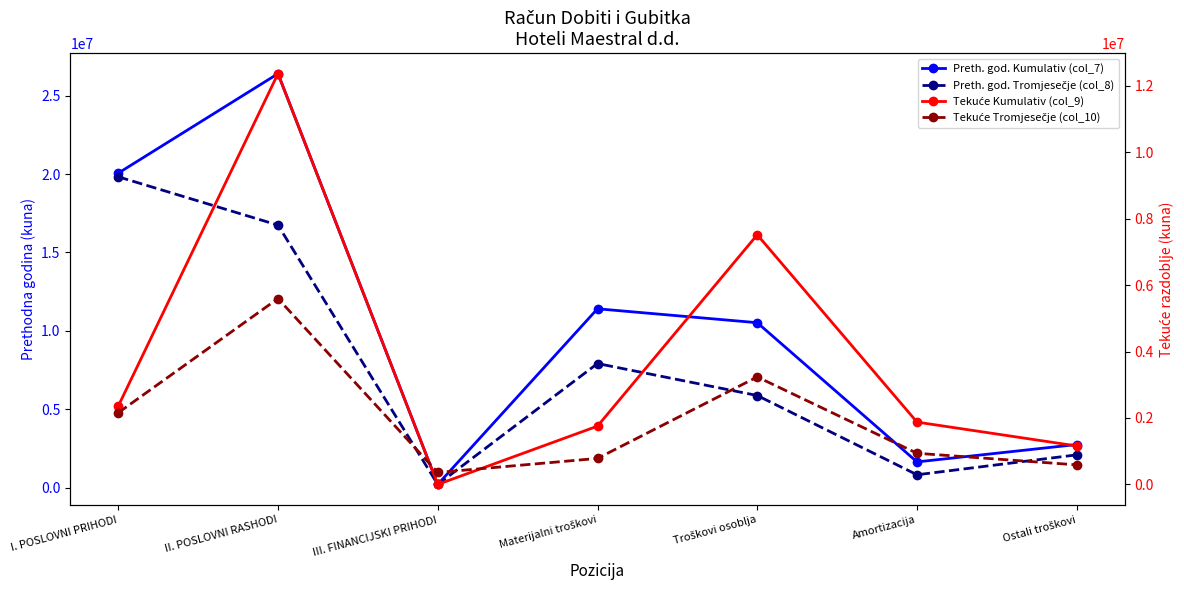

True or false: Tekuće Tromjesečje (col_10) has a value of 2609965 at II. POSLOVNI RASHODI.

False